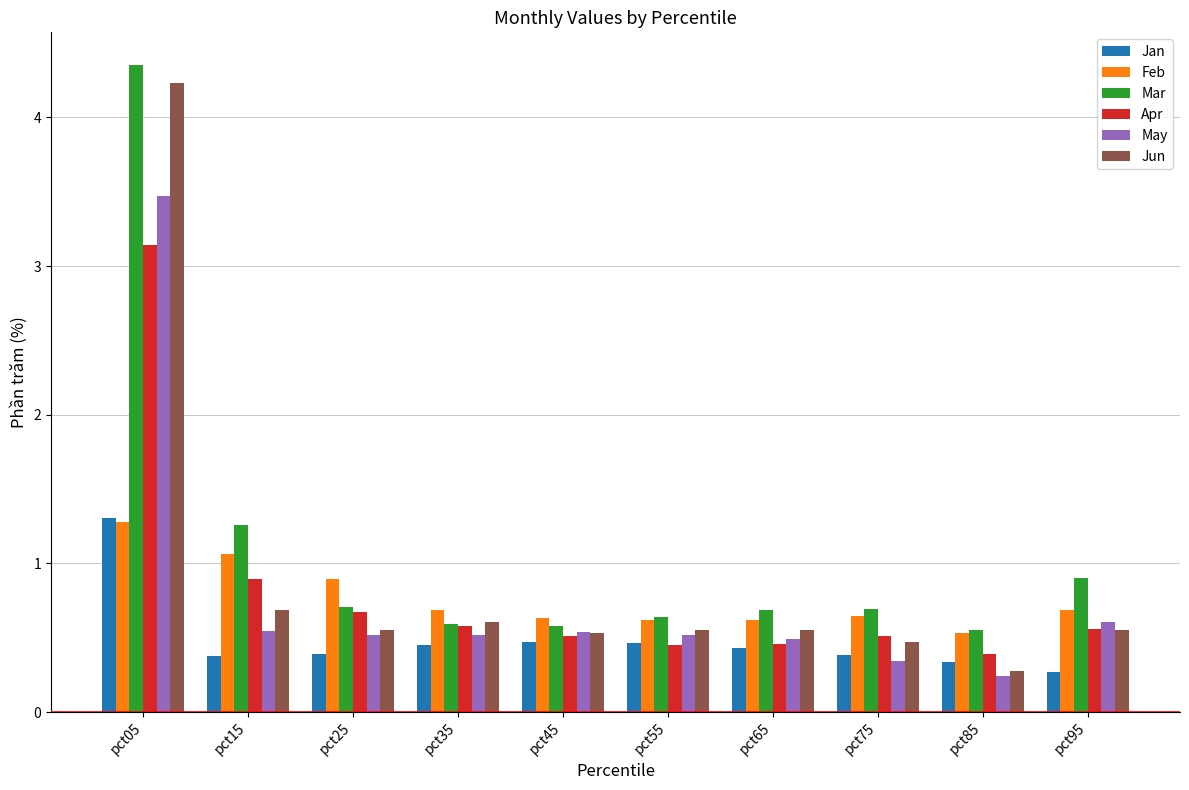

Count the number of data series in this chart.

6